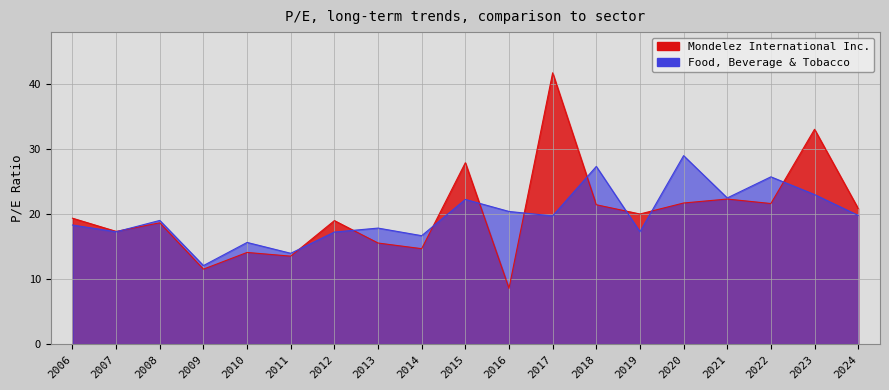

The value of Mondelez International Inc. at 2010 is 6.4. True or false?

False